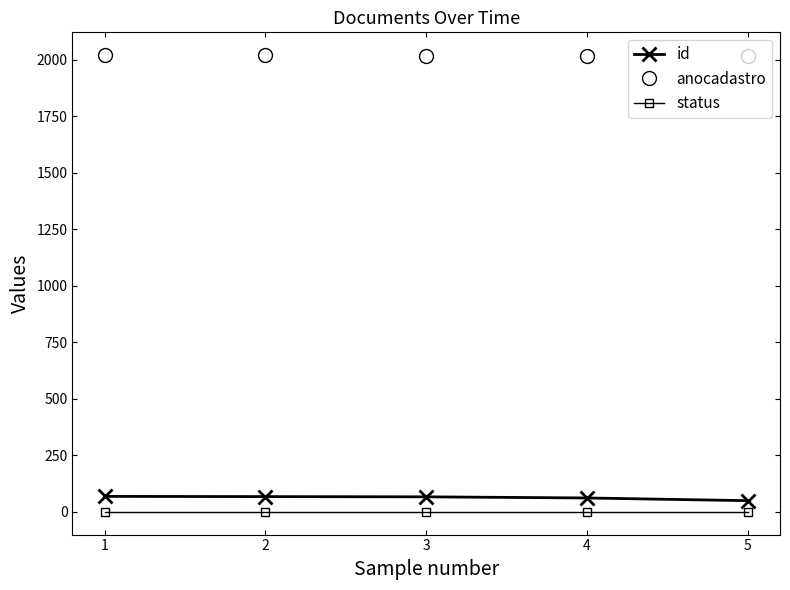

What is the maximum value shown in the chart?

2021